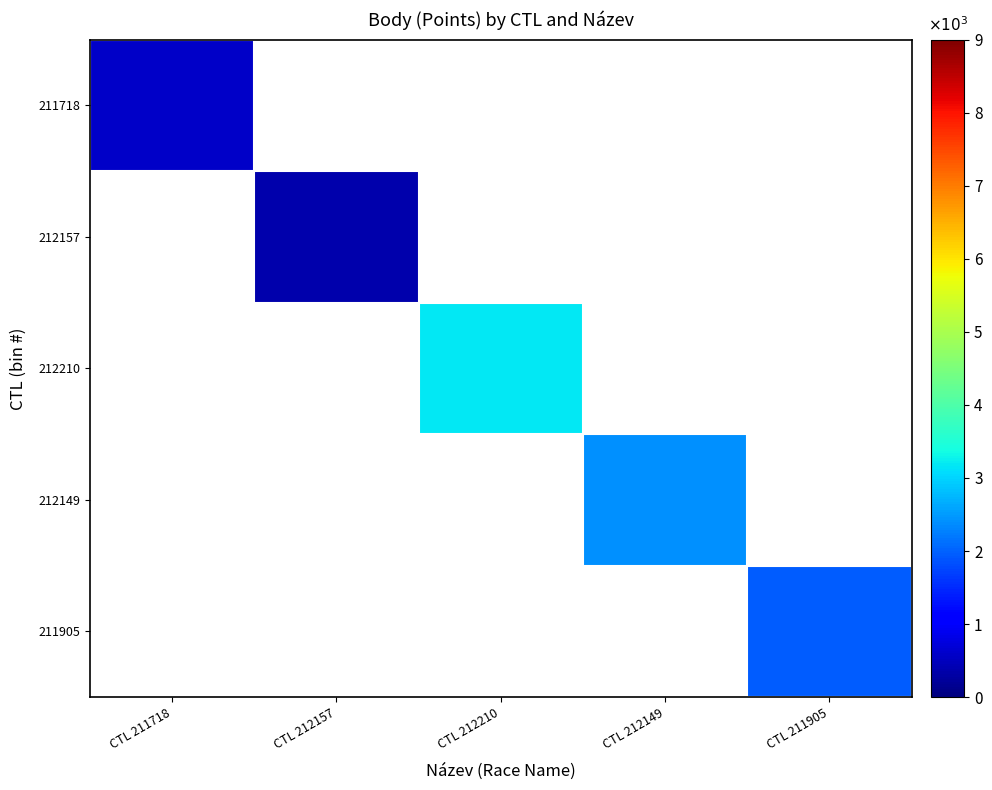

At which category does the chart reach its peak across all series?

CTL 212210